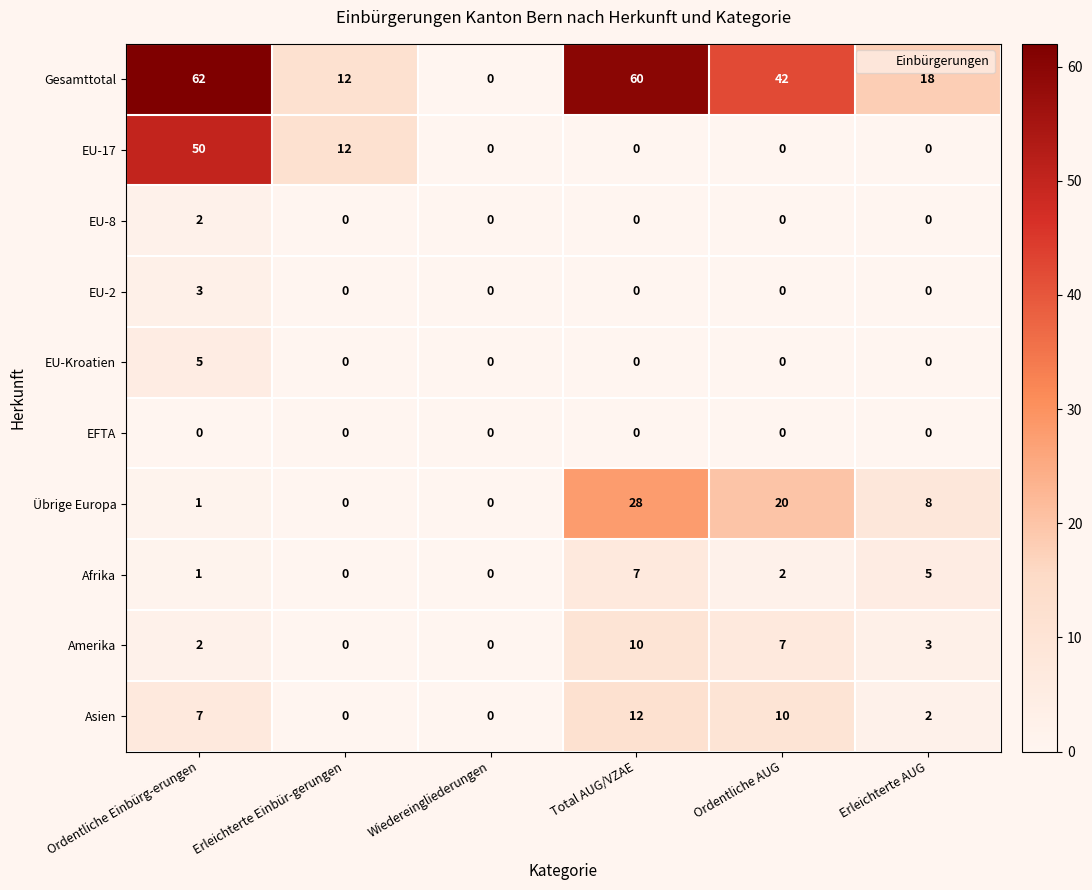

At how many categories does at least one series exceed 4?

5